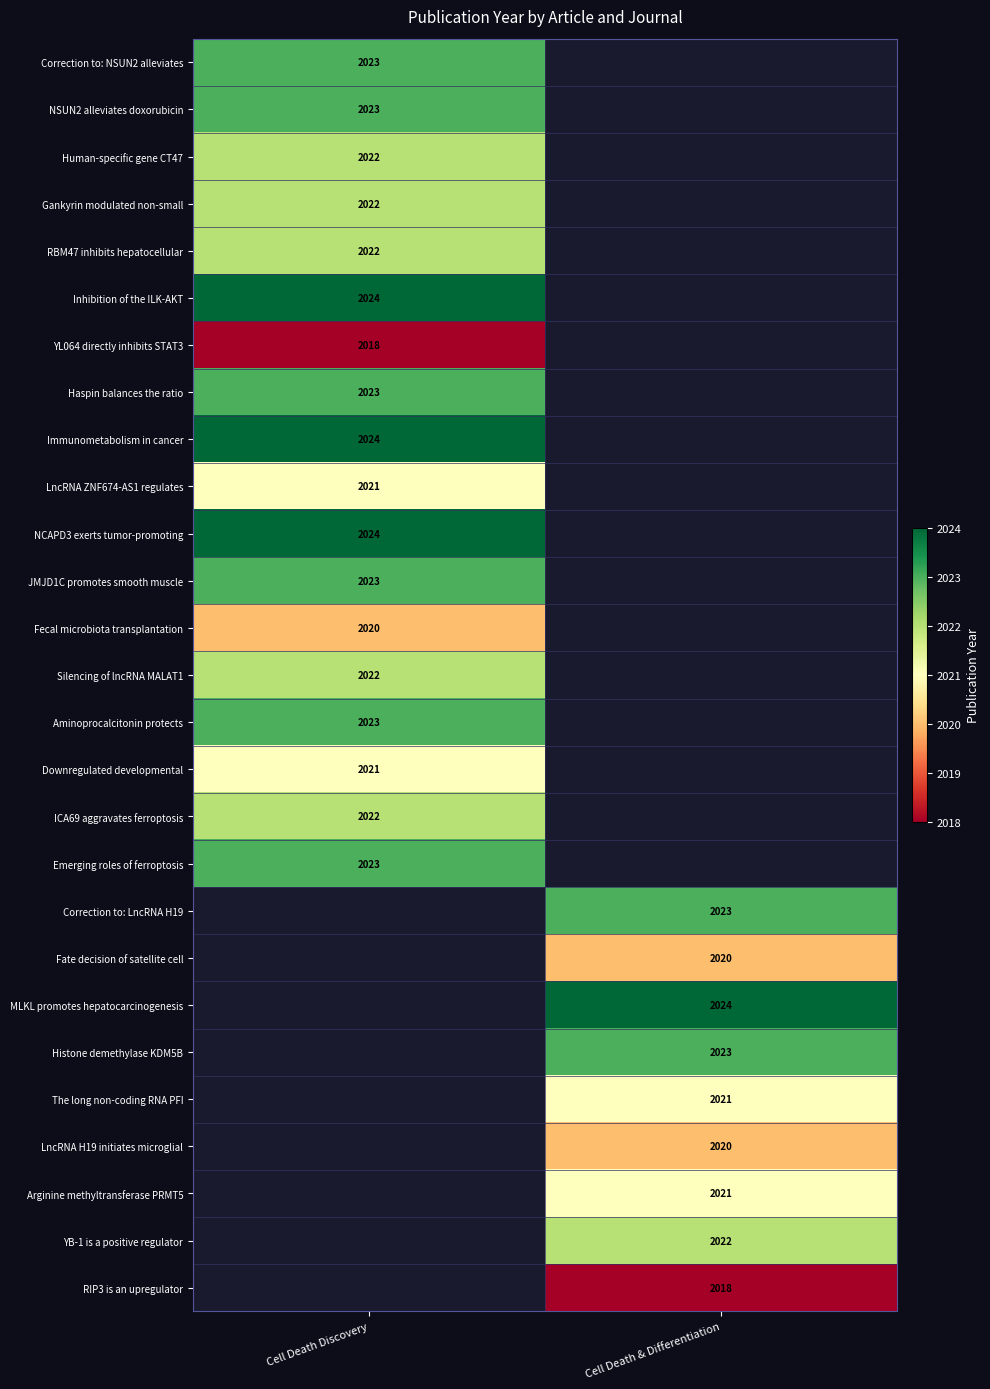

Is it true that YL064 directly inhibits STAT3 equals 2018 at Cell Death Discovery?

True